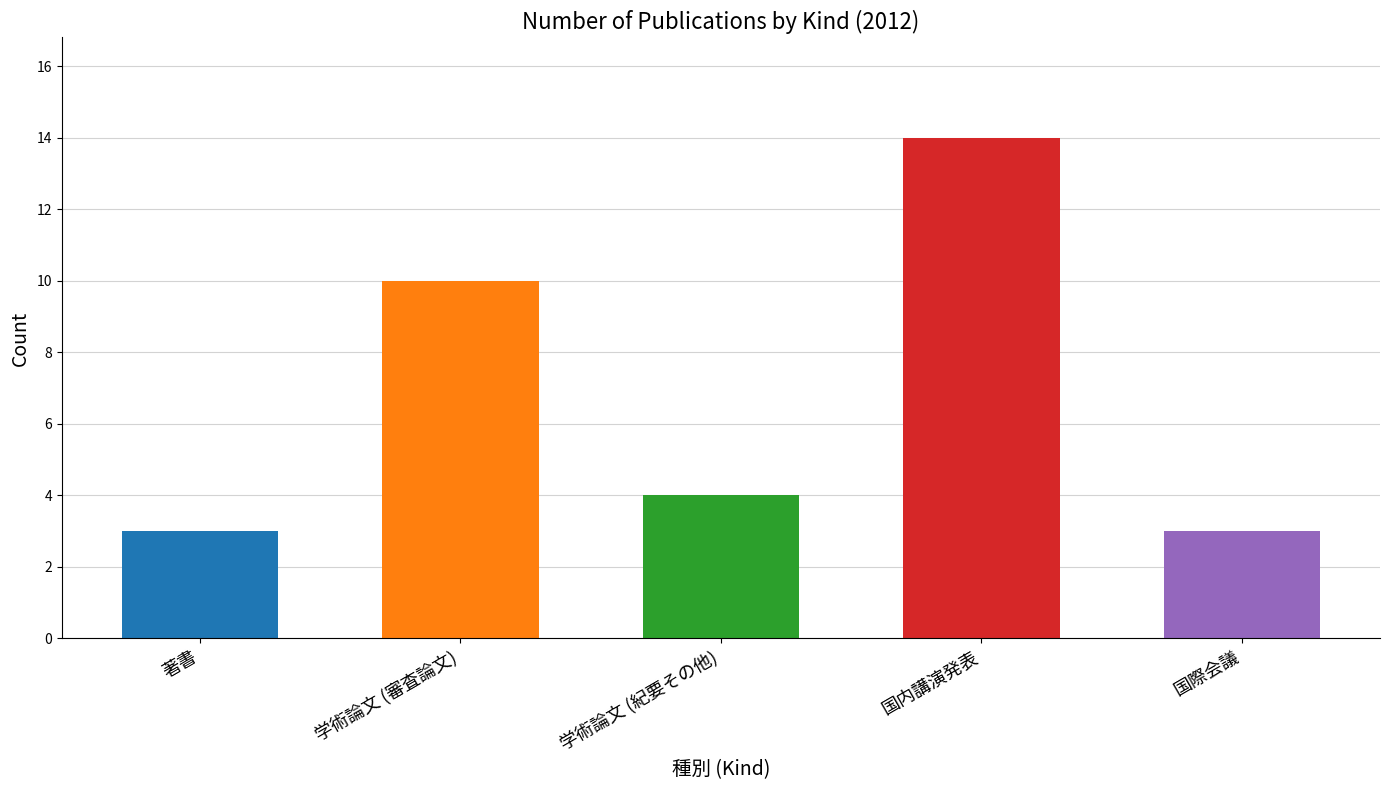

What is the smallest value displayed?

3